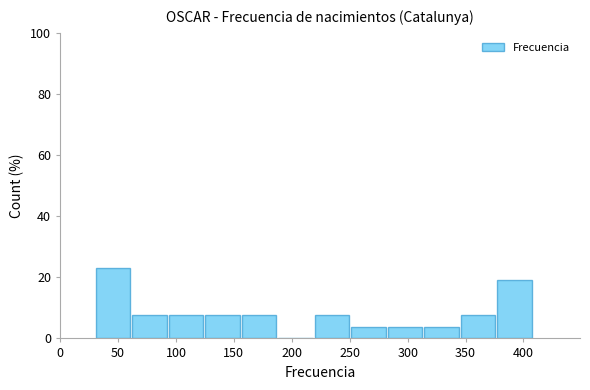

Reading left to right, list every bar in this chart as the range it spans on the x-axis followed by its height. Neither the bar edges nor the heights are printed on the chart, so give them approximately, as read against the axes.

30.0 to 61.5: 24
61.5 to 93.0: 8
93.0 to 124.5: 8
124.5 to 156.0: 8
156.0 to 187.5: 8
187.5 to 219.0: 0
219.0 to 250.5: 8
250.5 to 282.0: 4
282.0 to 313.5: 4
313.5 to 345.0: 4
345.0 to 376.5: 8
376.5 to 408.0: 20